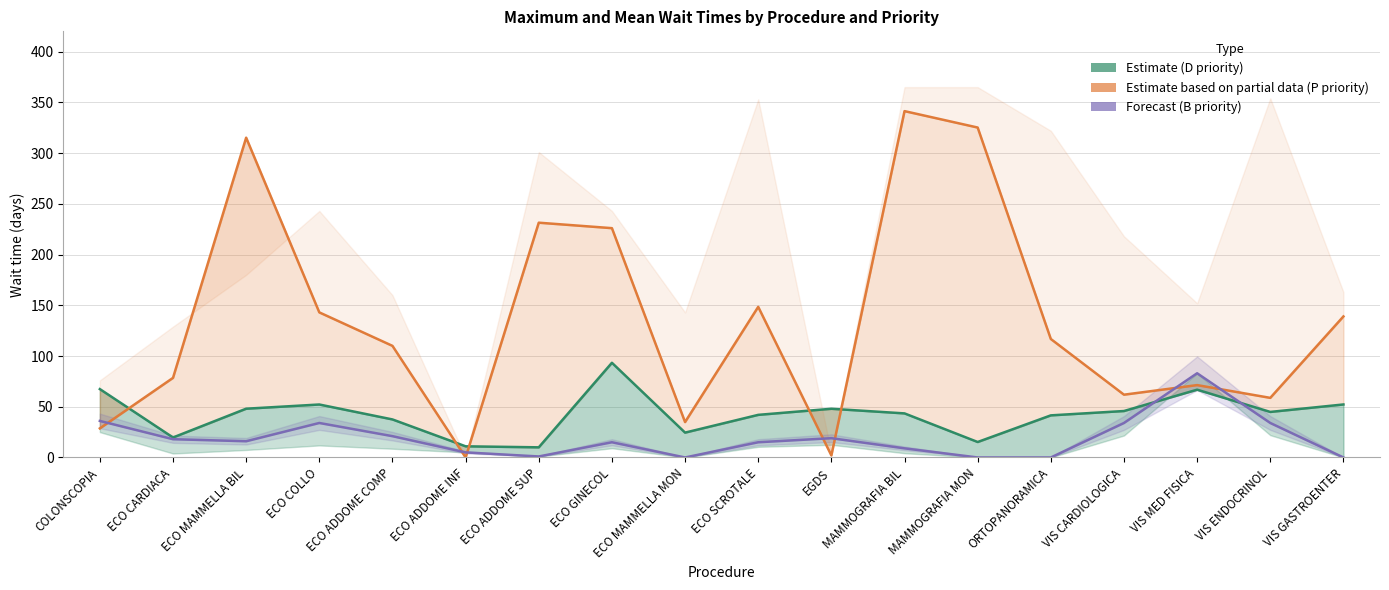

Rank the series by their maximum value, from lowest to highest.

Max wait B (Forecast), Mean wait D (Estimate), Mean wait P (Partial)